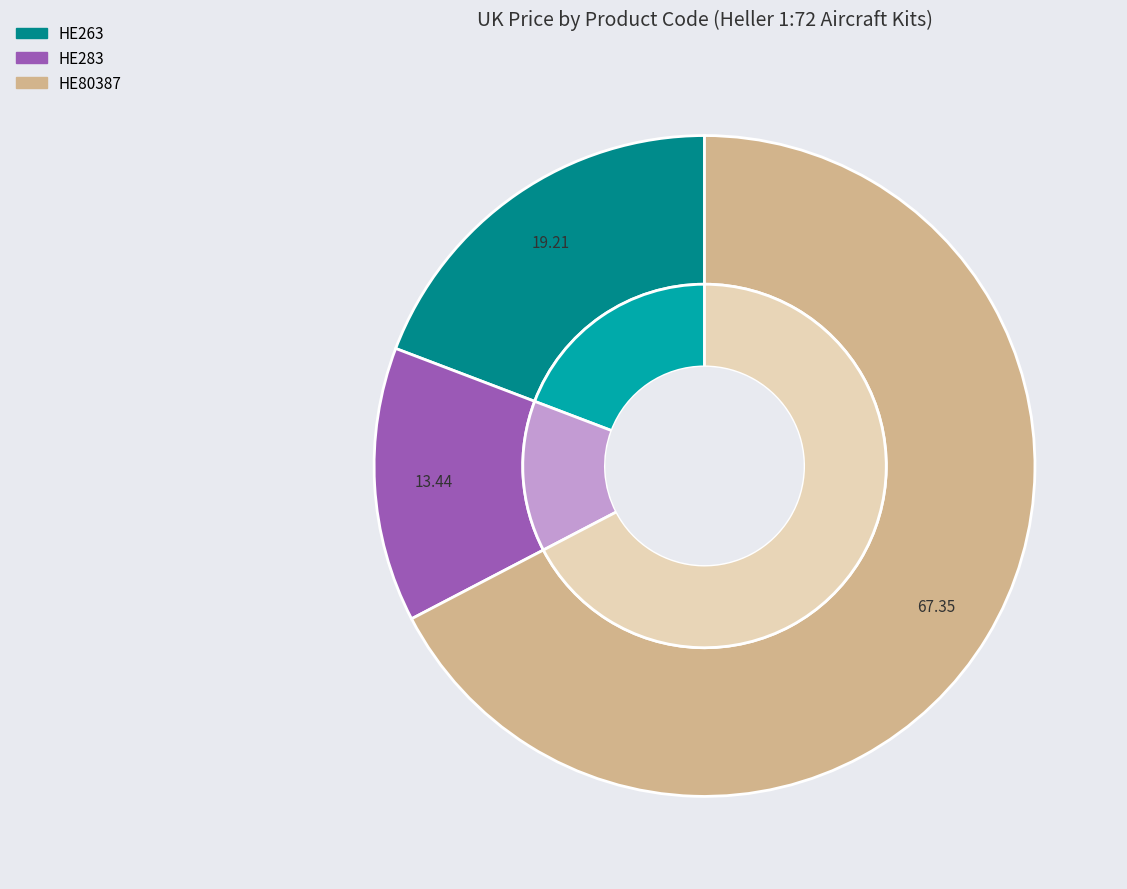

To the nearest percent, what is the difference between the HE283 and HE80387 slice percentages?

54%